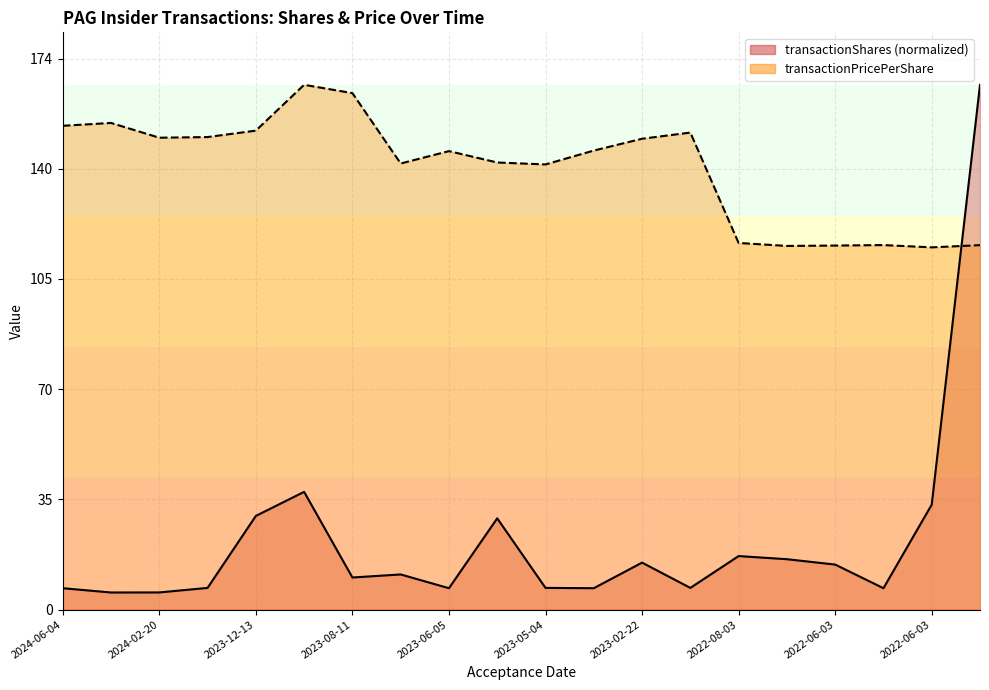

Where is the first local maximum for transactionPricePerShare?

2024-03-15